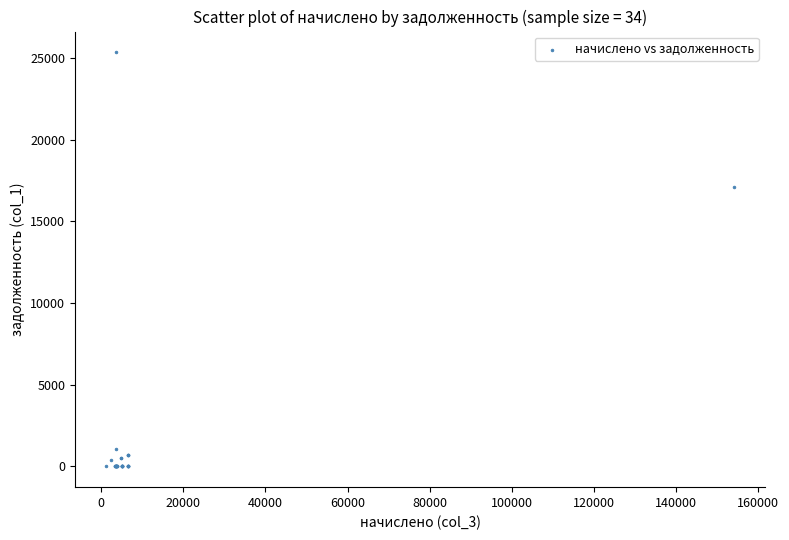

What Y value in the scatter plot is closest to 12670?

17116.2